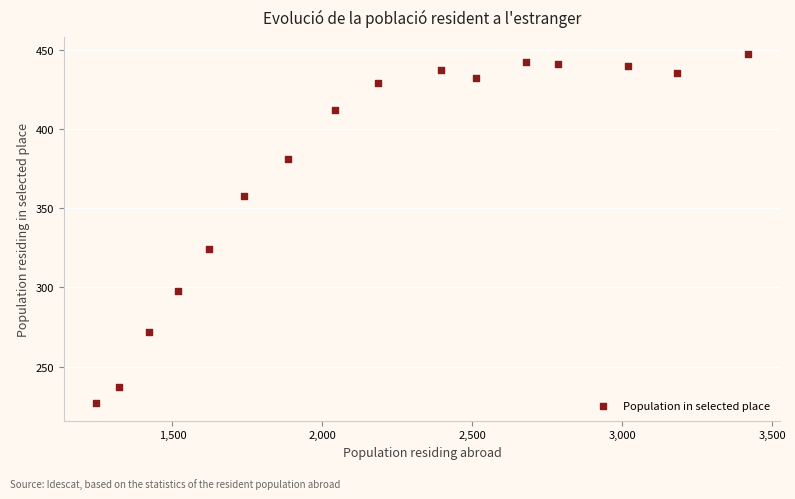

What Y value in the scatter plot is closest to 337?

324